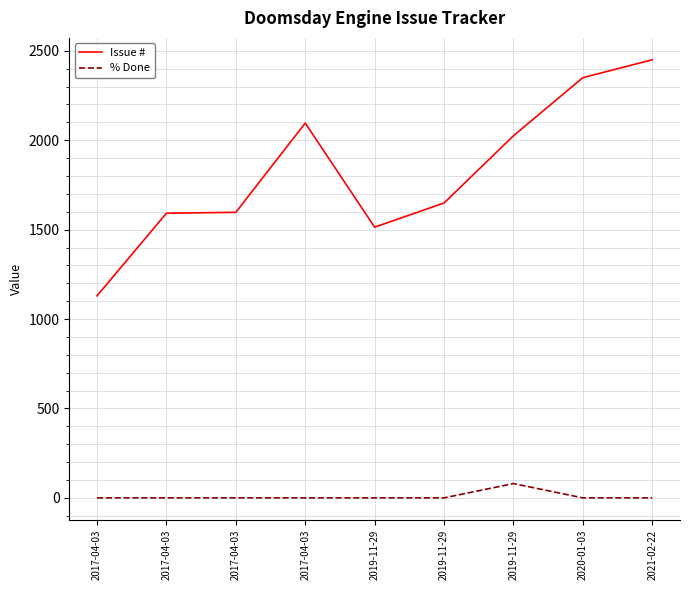

Reading left to right, extract all data points from this chart.

Issue #: 1130	1592	1597	2096	1514	1649	2025	2350	2450
% Done: 0	0	0	0	0	0	80	0	0